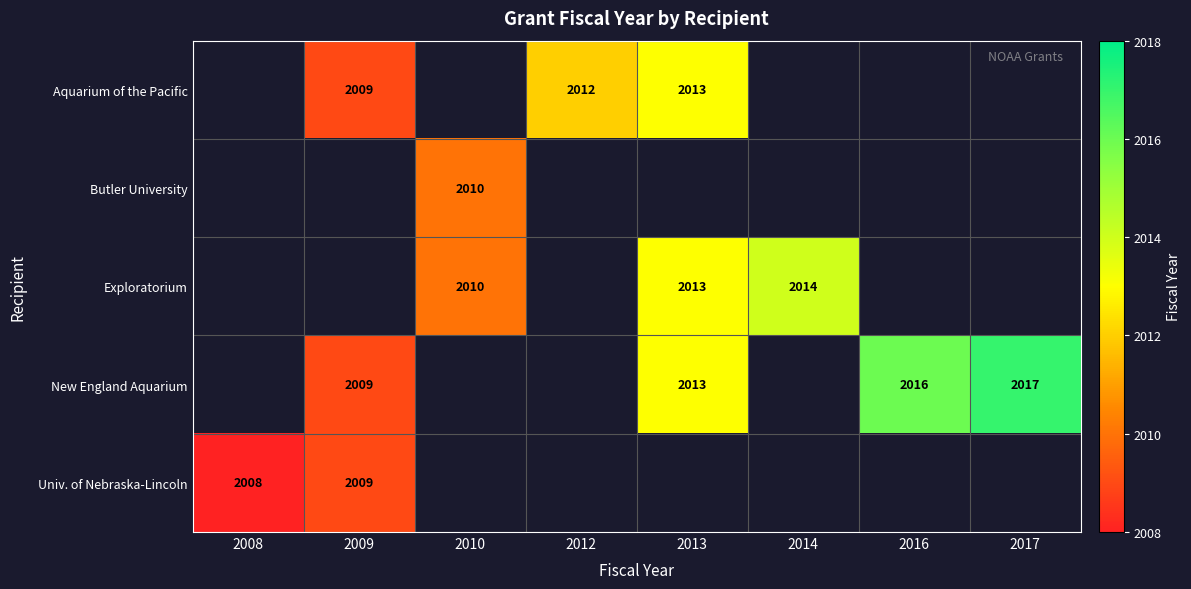

The New England Aquarium series shows 604 at 2013. True or false?

False